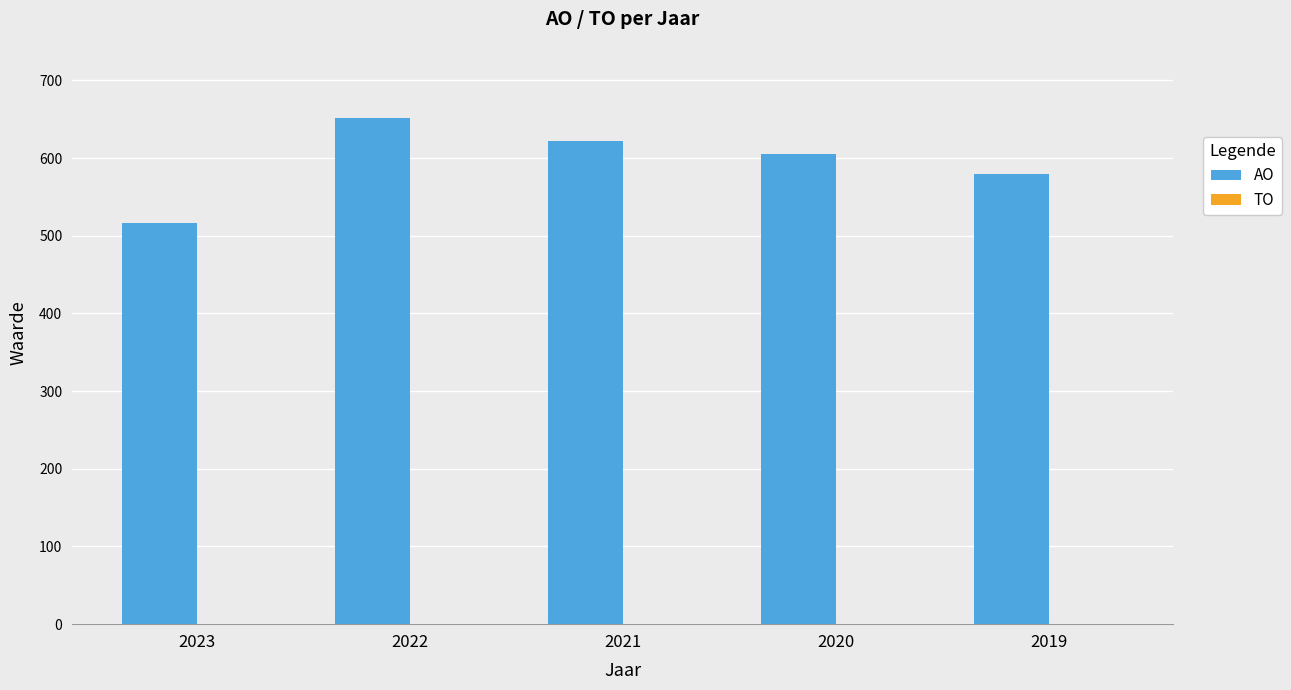

What is the difference between the maximum and second lowest values?

72